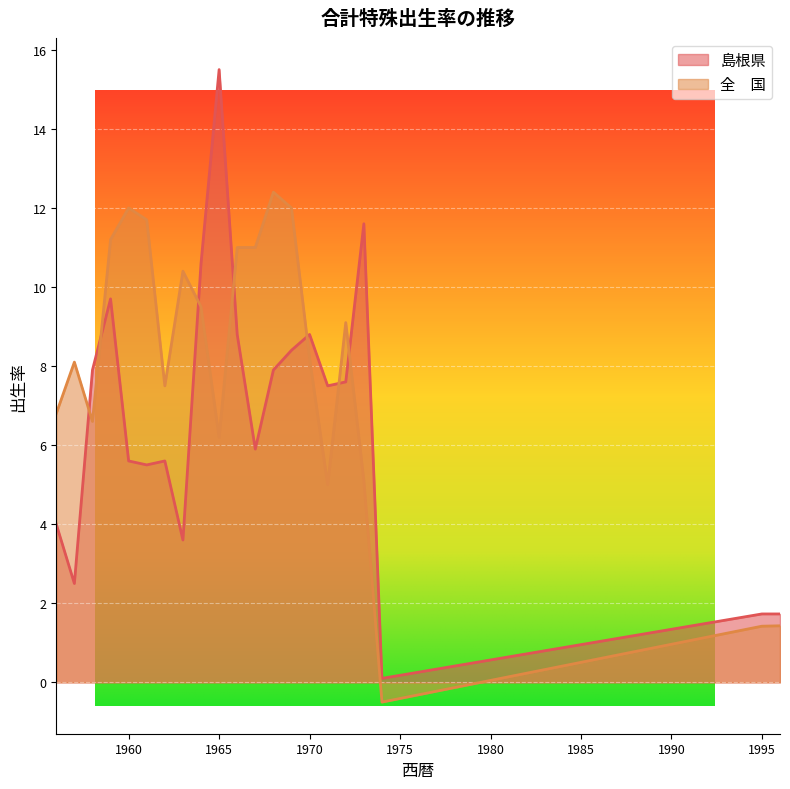

Where is the first local minimum for 島根県?

1957